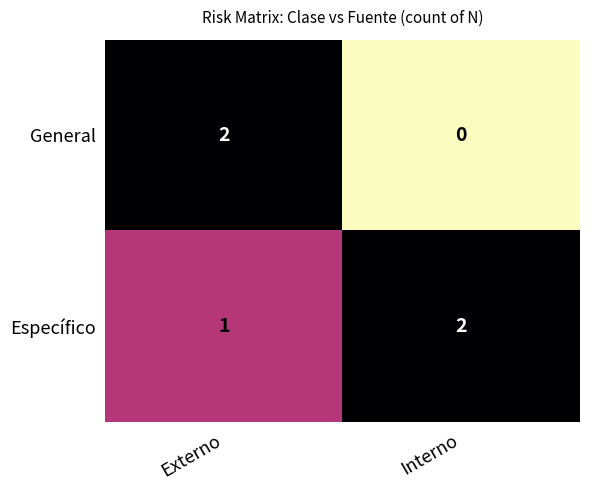

Reading left to right, transcribe all the data shown in this chart.

General: Externo=2	Interno=0
Específico: Externo=1	Interno=2